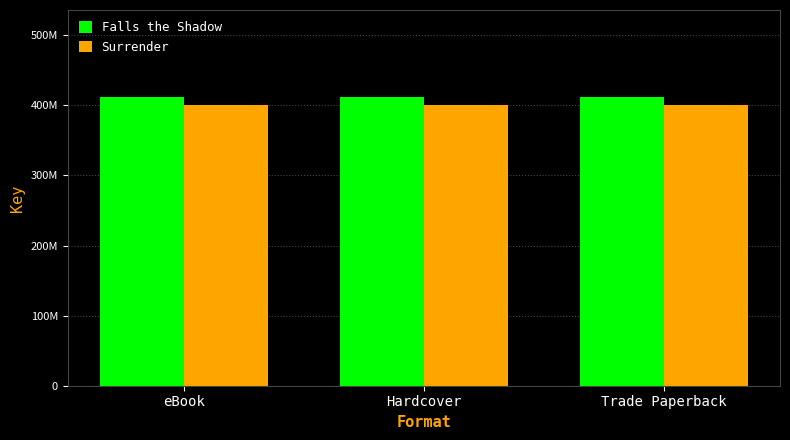

What are all the series names shown in the legend?

Falls the Shadow, Surrender